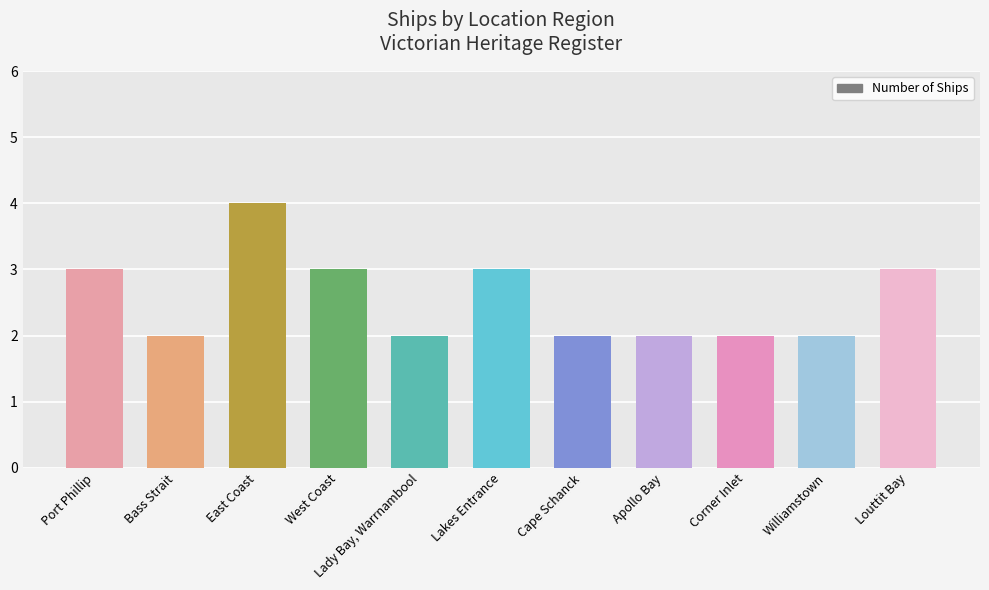

How many data points does each series have?

11